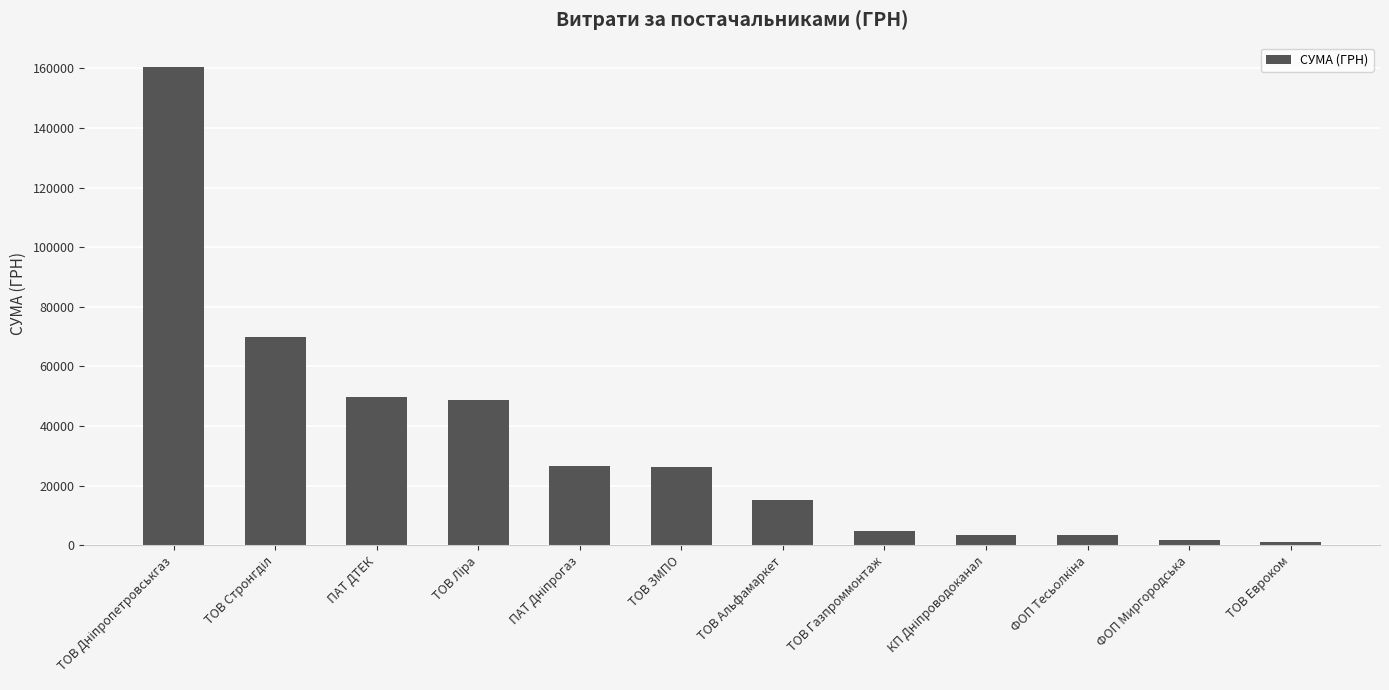

What is the sum of all values?

411390.7